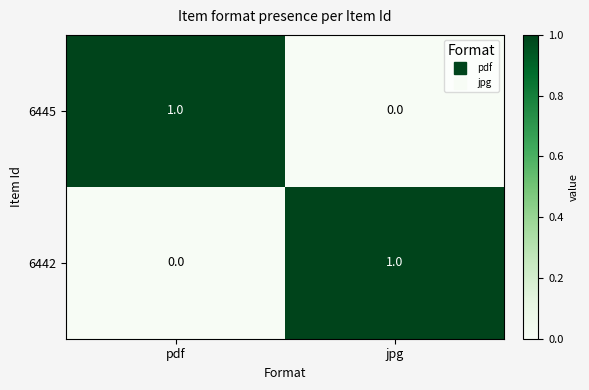

Is it true that 6445 equals 0 at jpg?

True